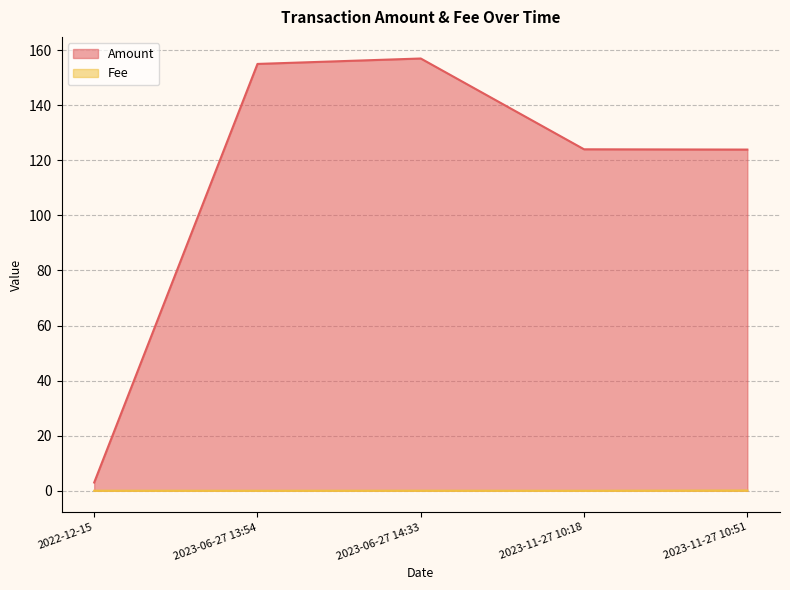

Is the value of Fee at 2023-06-27 13:54 greater than the value of Amount at 2023-06-27 13:54?

No